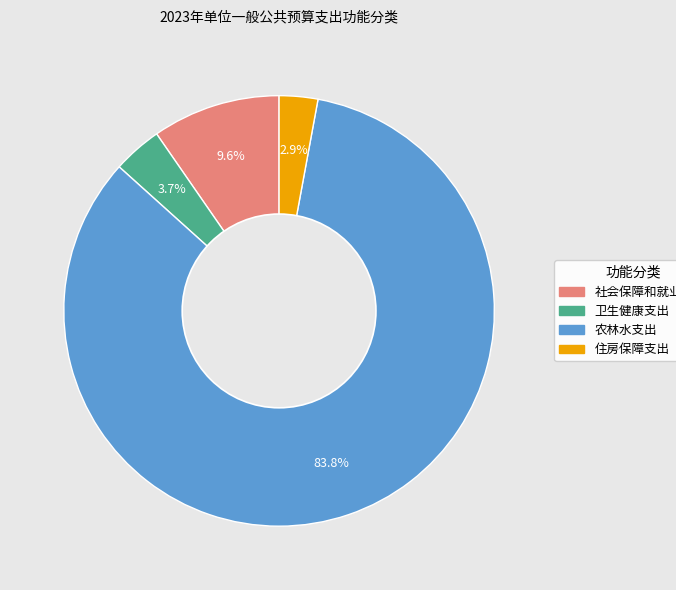

Which category accounts for the majority?

农林水支出